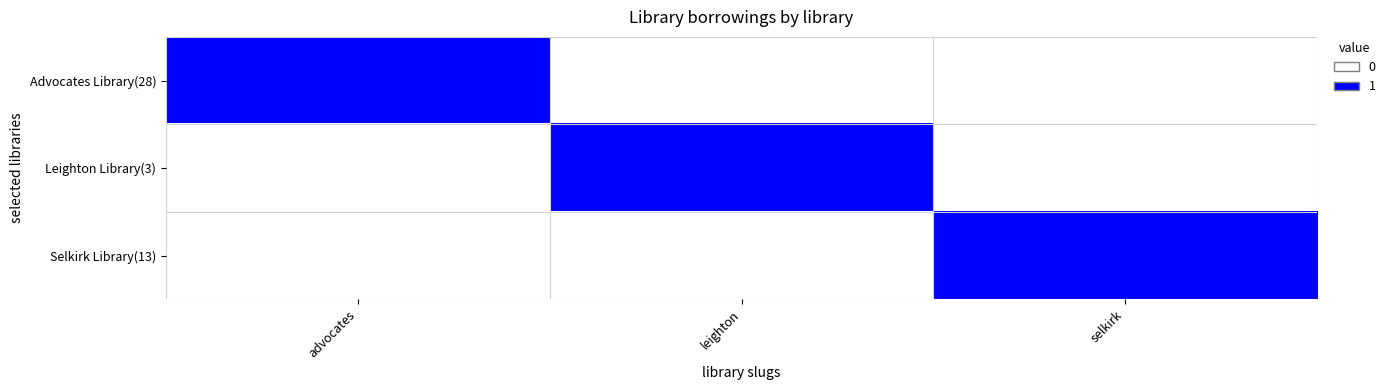

Which has a higher value, selkirk or leighton?

selkirk